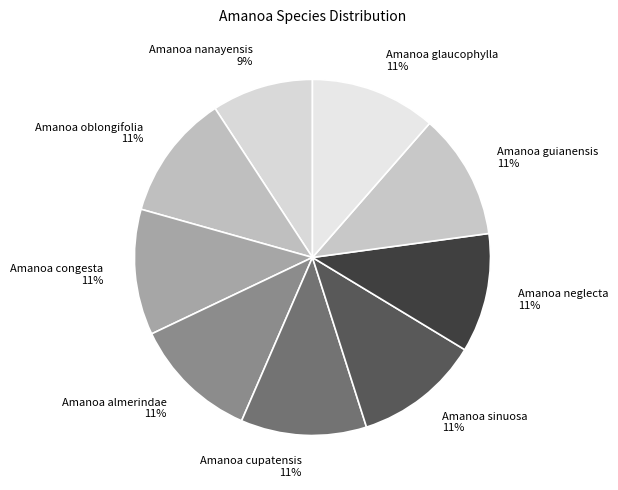

Approximately how many times larger is the value at Amanoa oblongifolia compared to Amanoa nanayensis?

1.2